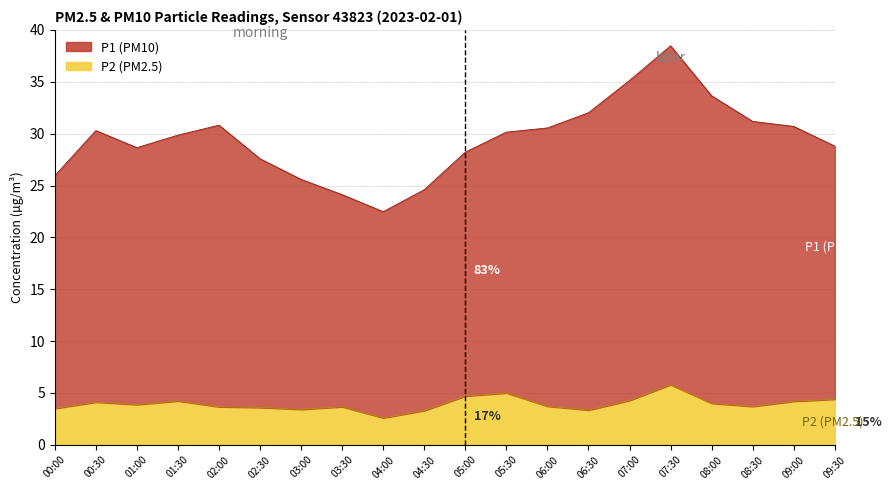

How many interior local peaks does the P2 series have?

5